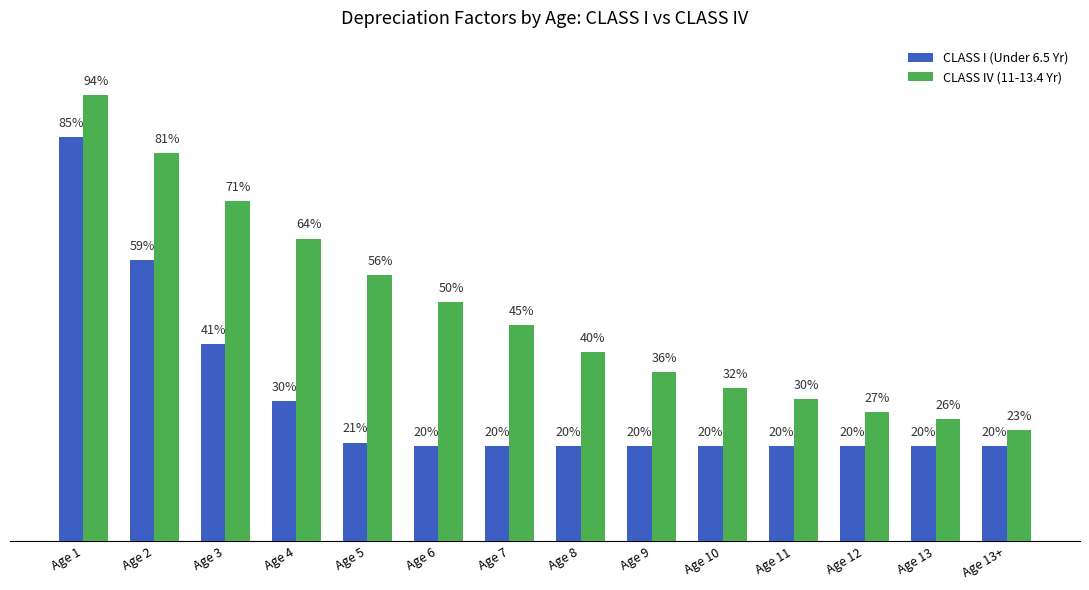

What is the label of the 8th bar from the right?

Age 7